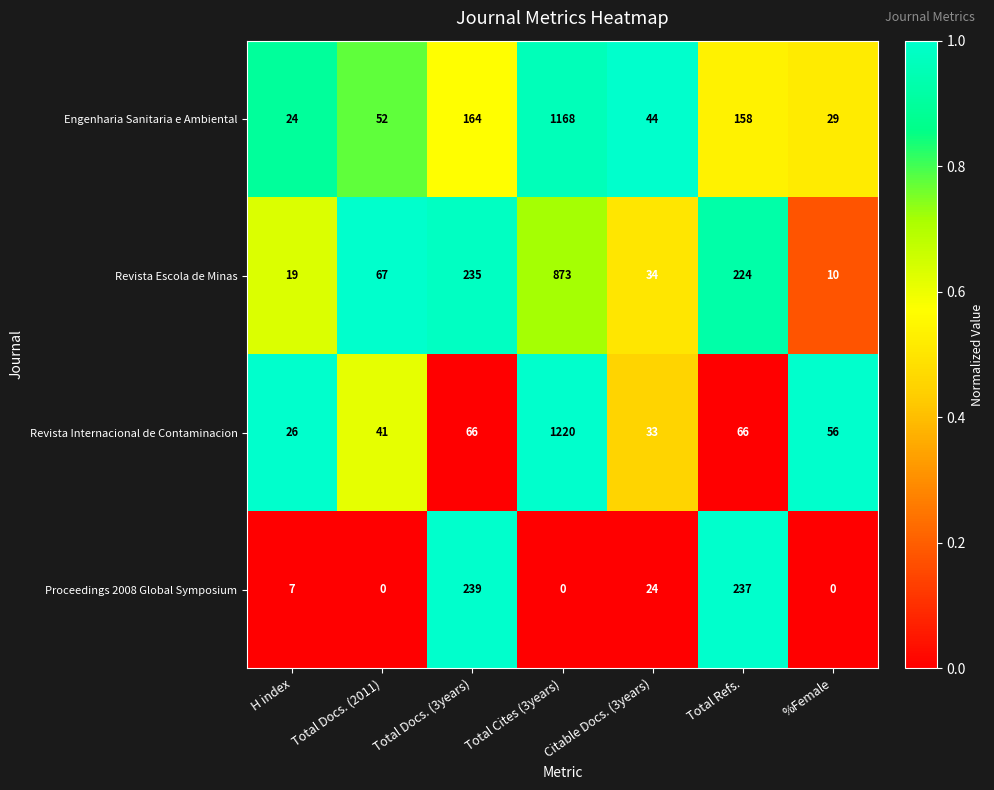

Which label corresponds to the largest value in the chart?

Total Cites (3years)